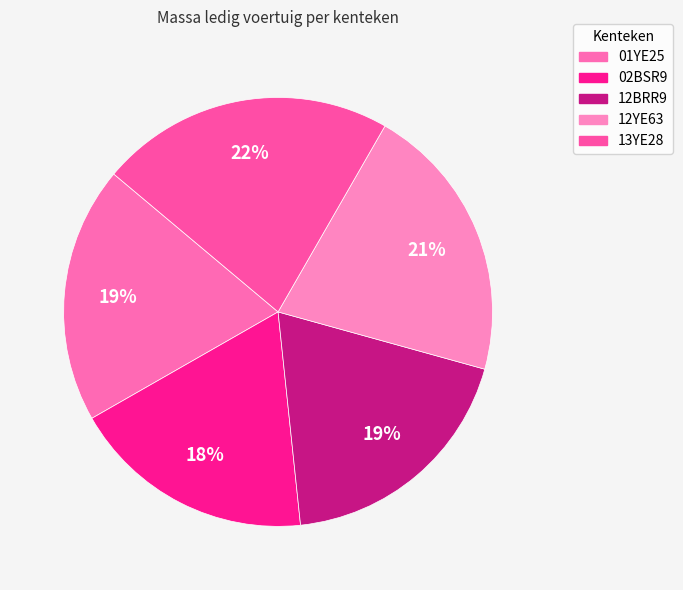

Which slice is the largest?

13YE28